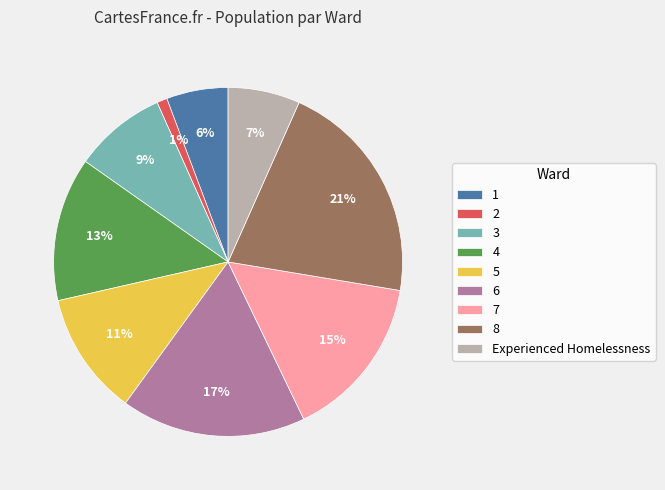

Is there a majority slice in this chart?

No